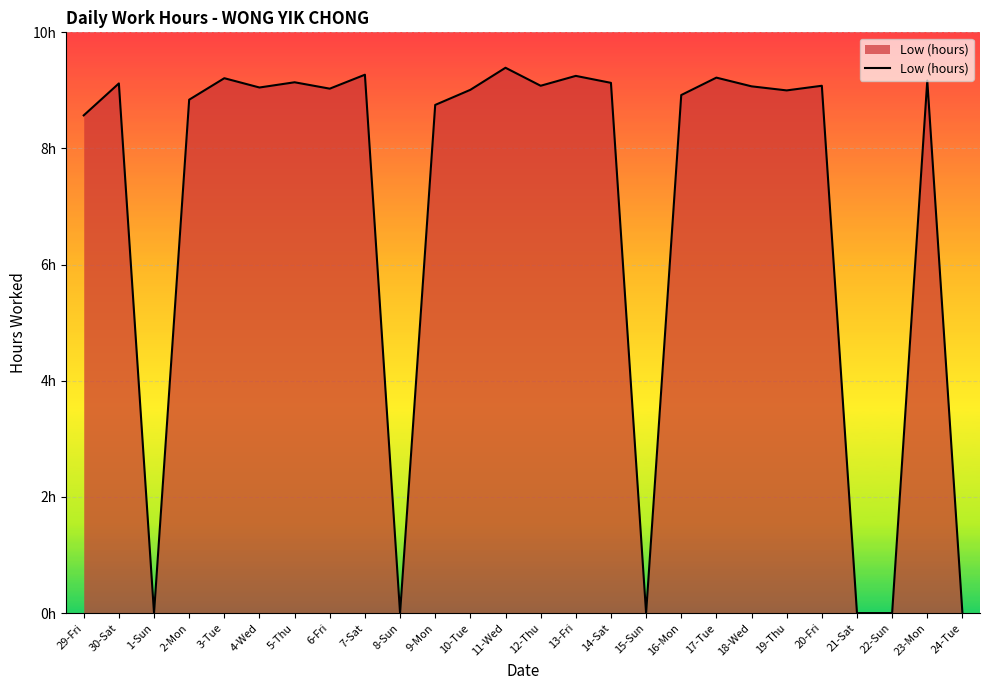

What is the label of the 3rd point from the right?

22-Sun